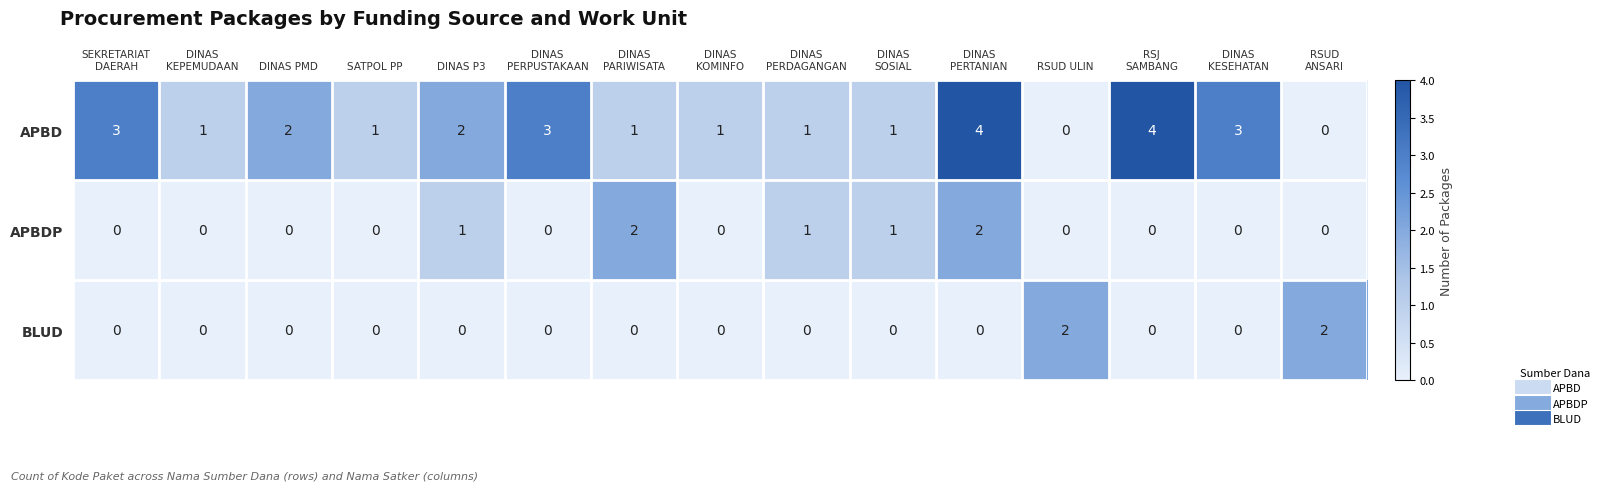

What is the difference between the second highest and minimum values in the APBD series?

4